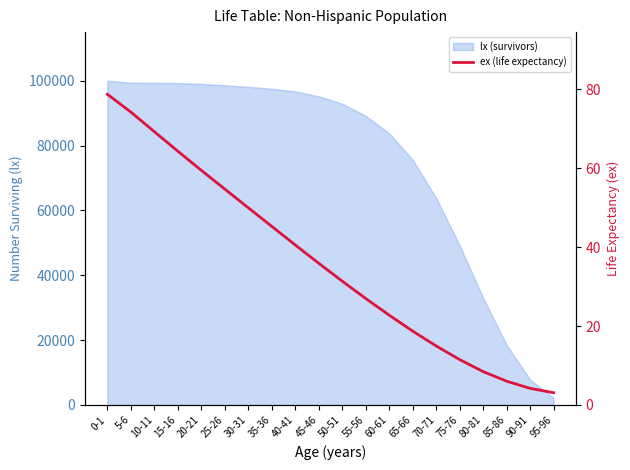

Reading left to right, extract all data points from this chart.

78.8	74.2	69.3	64.3	59.5	54.7	50.0	45.3	40.6	35.9	31.4	27.0	22.8	18.7	14.9	11.5	8.4	6.0	4.2	3.1